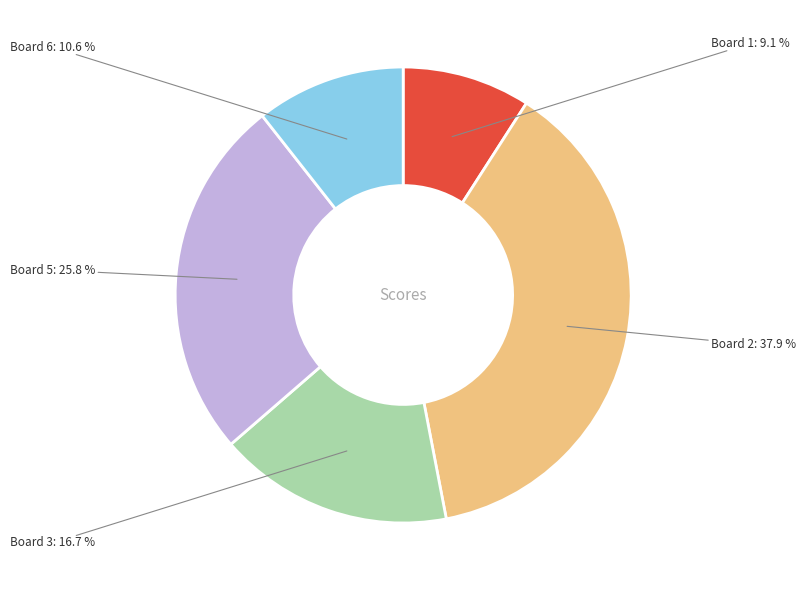

Is there any slice that represents more than half of the pie?

No